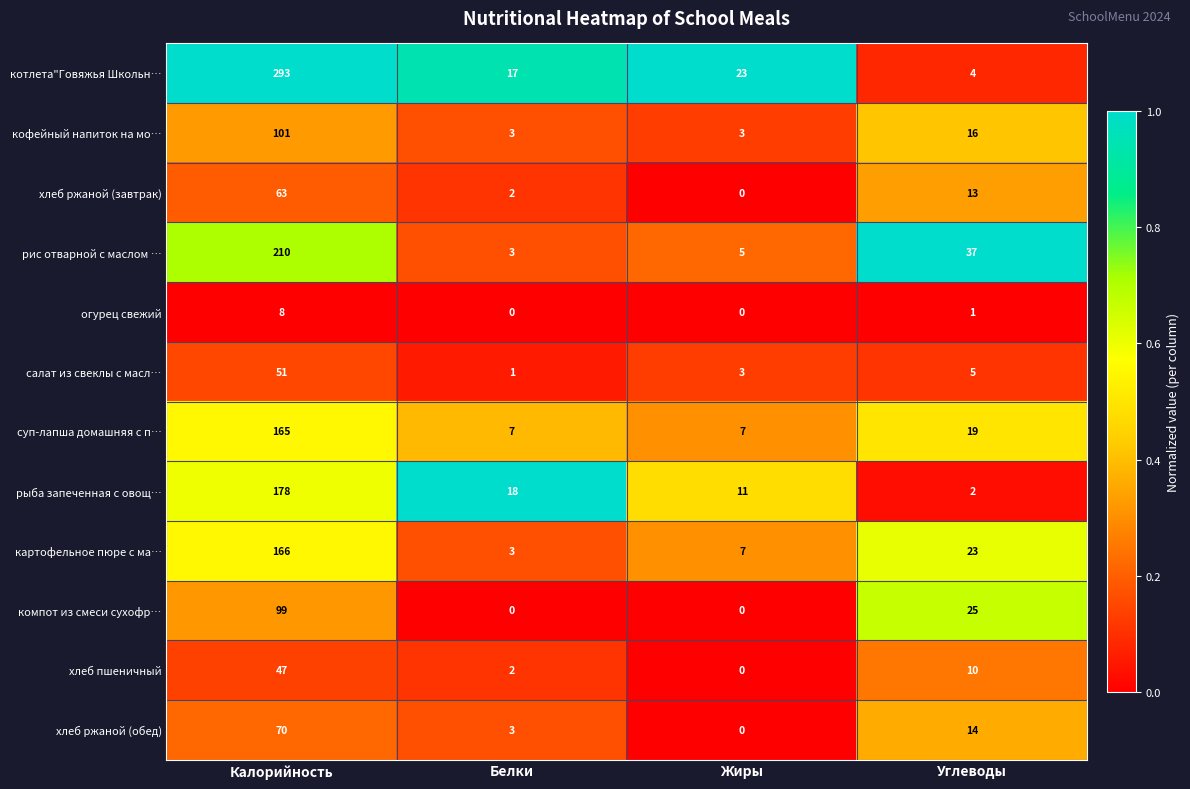

What is the sum of all хлеб пшеничный values?

59